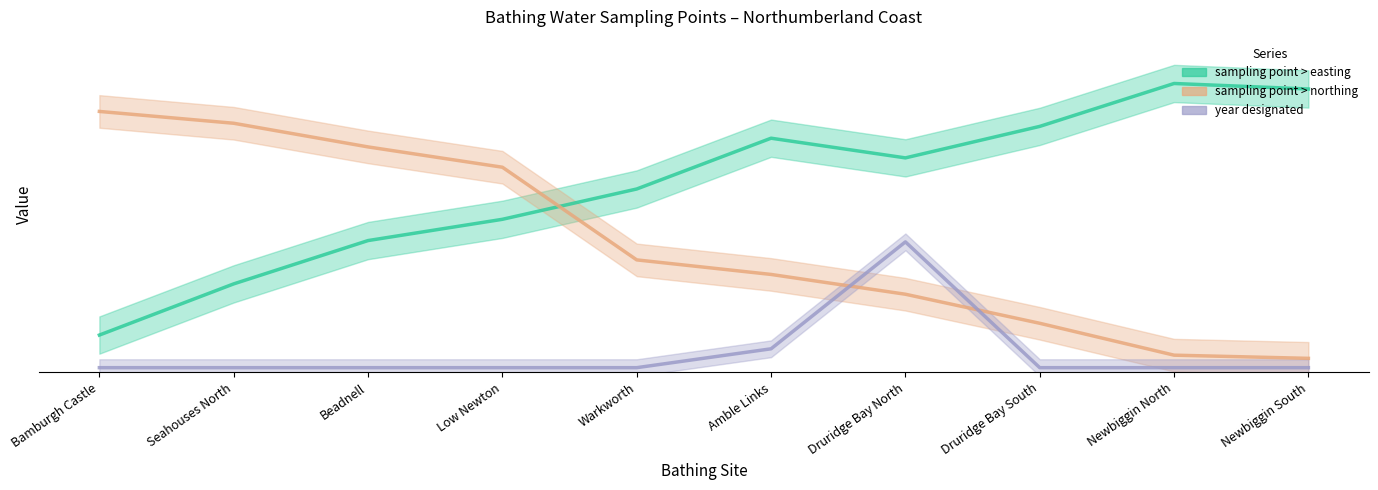

What are all the series names shown in the legend?

sampling point > easting, sampling point > northing, year designated